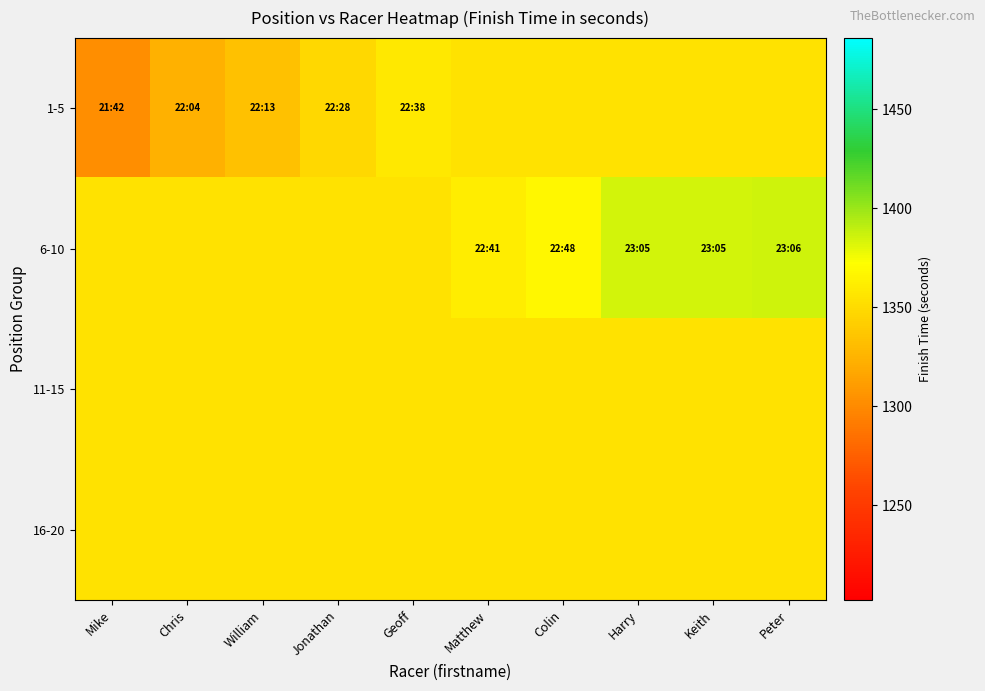

Which has a higher value, Geoff or Chris?

Geoff